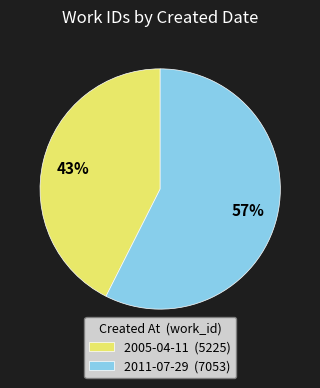

Is there a majority slice in this chart?

Yes